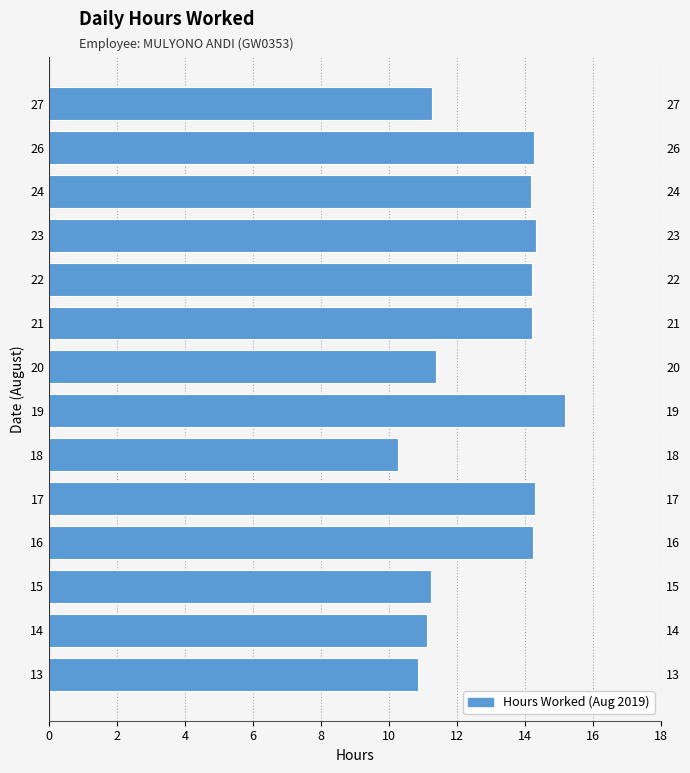

True or false: the data shows 9.4 at 26.

False